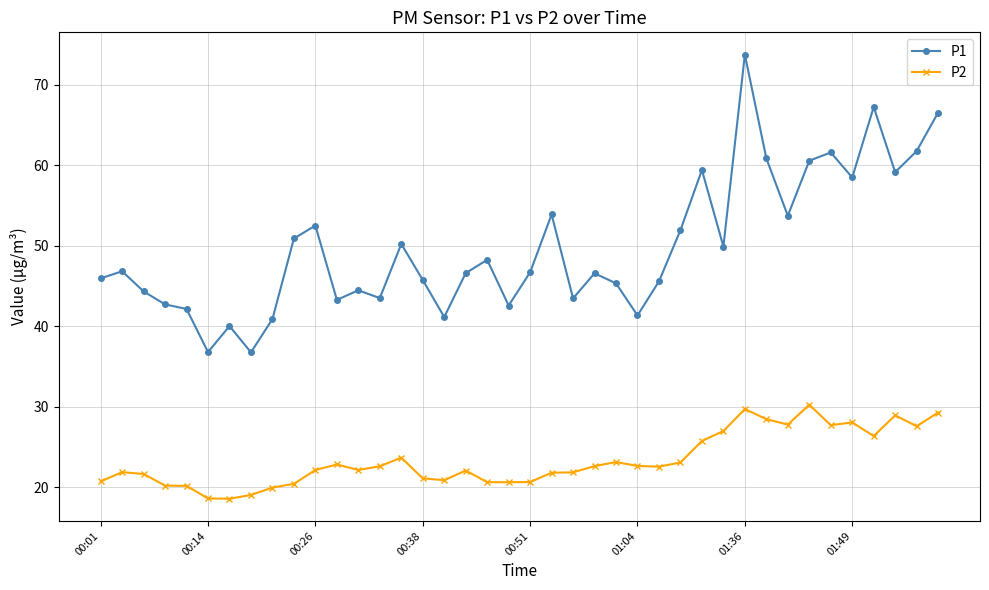

In P1, how many points are lower than both neighbors (excluding endpoints)?

12